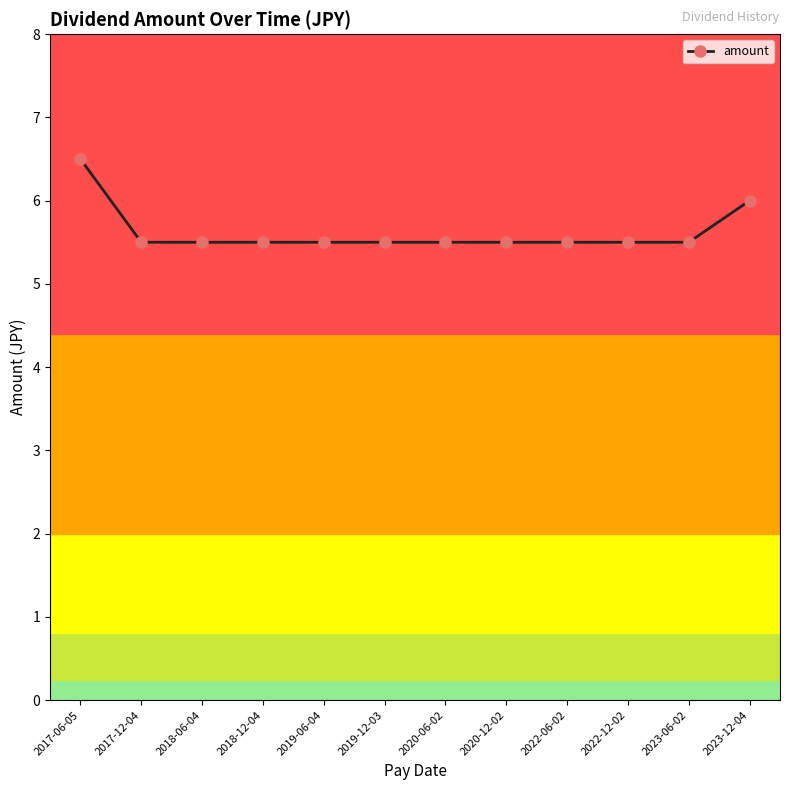

The chart shows a value of 5.5 at 2019-06-04. True or false?

True